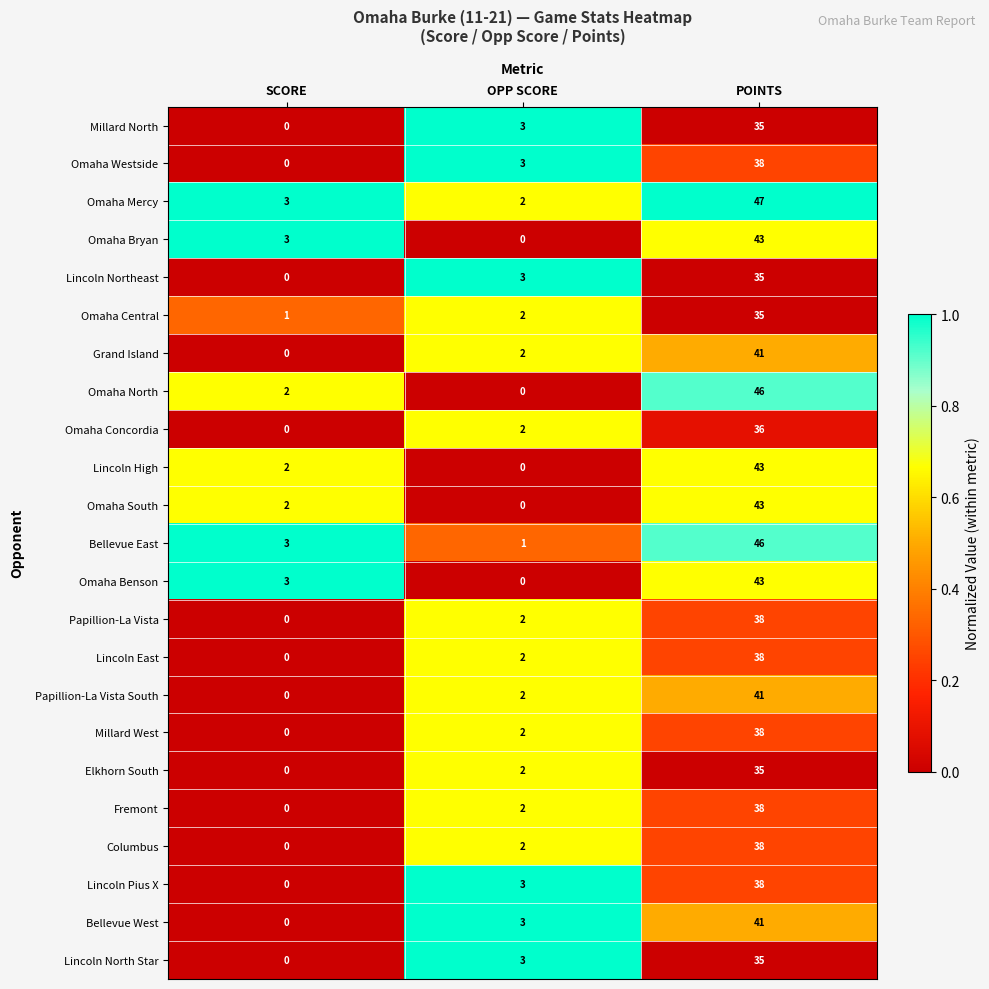

What is the total value across all series at OPP SCORE?

41